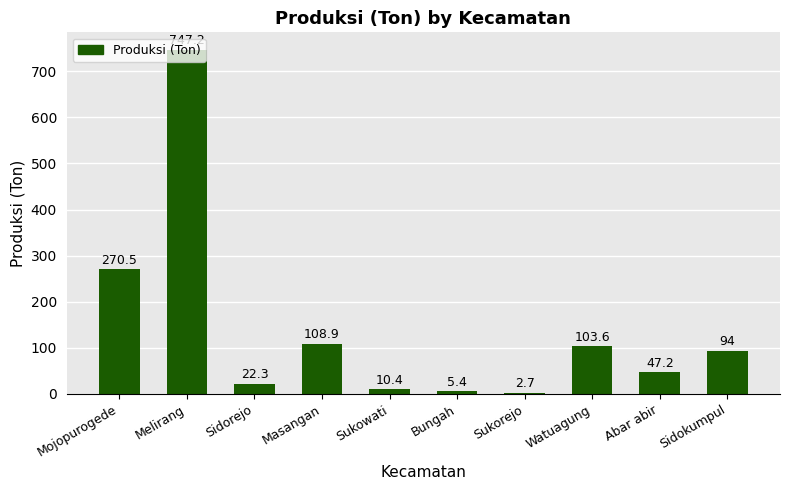

What is the ratio of the value at Mojopurogede to the value at Sukowati?

26.0